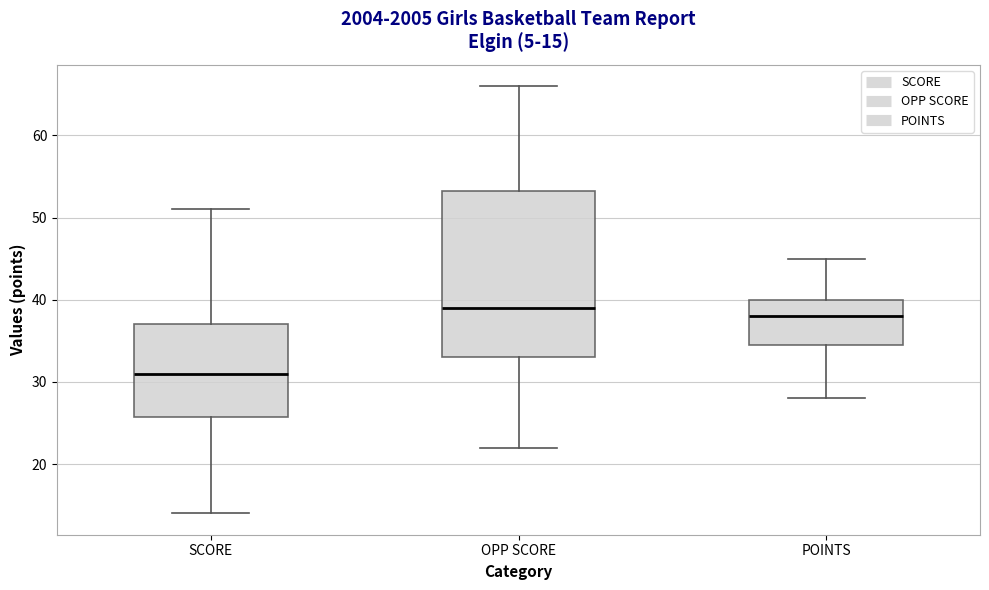

Which box has the highest median line?

OPP SCORE